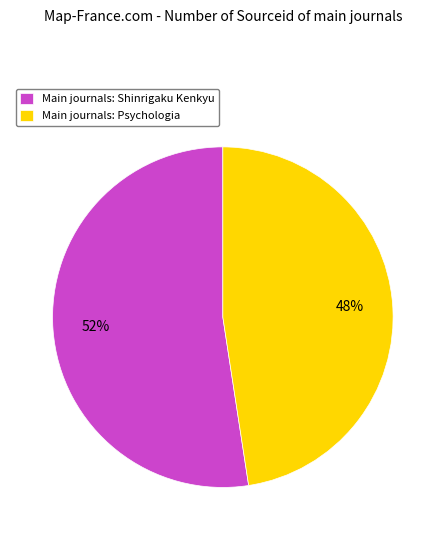

To the nearest percent, what portion does Main journals: Shinrigaku Kenkyu represent?

52%